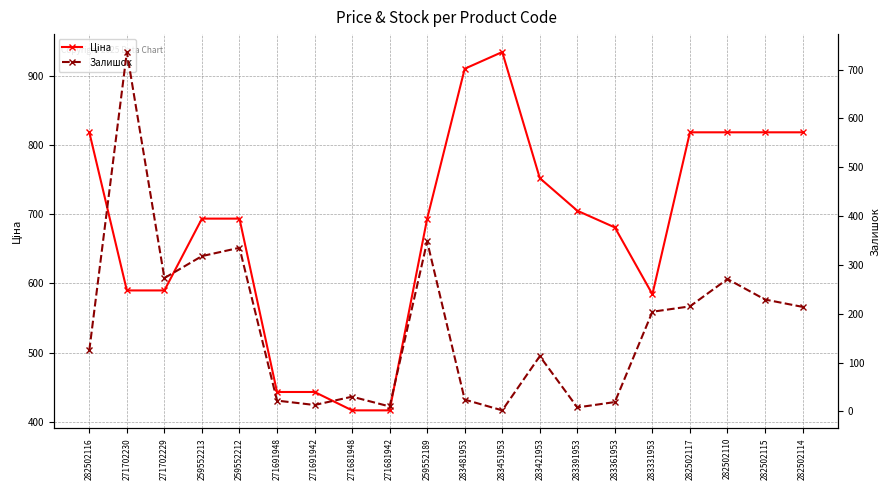

Which series has the largest total across all categories?

Ціна